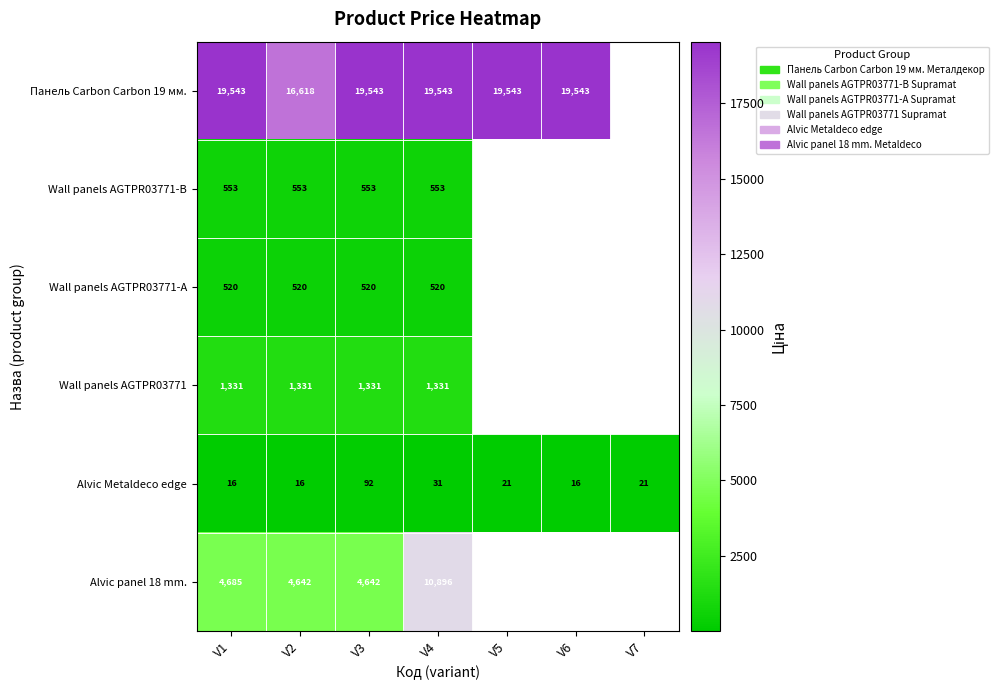

At V4, list the series in order from smallest to largest.

Alvic Metaldeco edge, Wall panels AGTPR03771-А, Wall panels AGTPR03771-B, Wall panels AGTPR03771, Alvic panel 18 mm., Панель Carbon Carbon 19 мм.